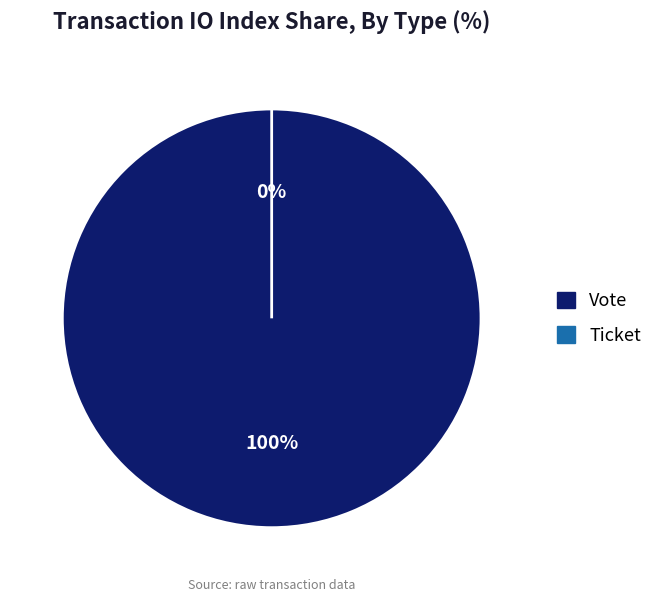

To the nearest percent, what is the difference between the largest and smallest slice percentages?

100%